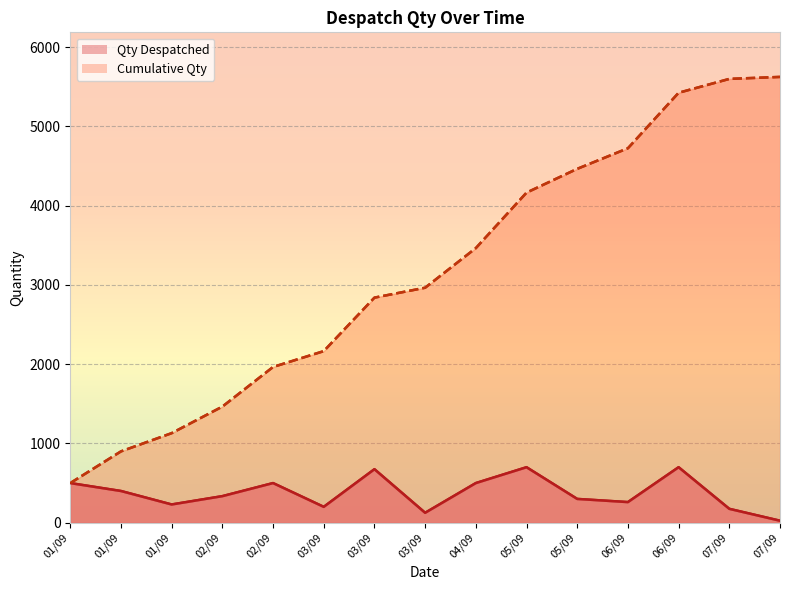

What is the label of the 10th point from the left?

05/09